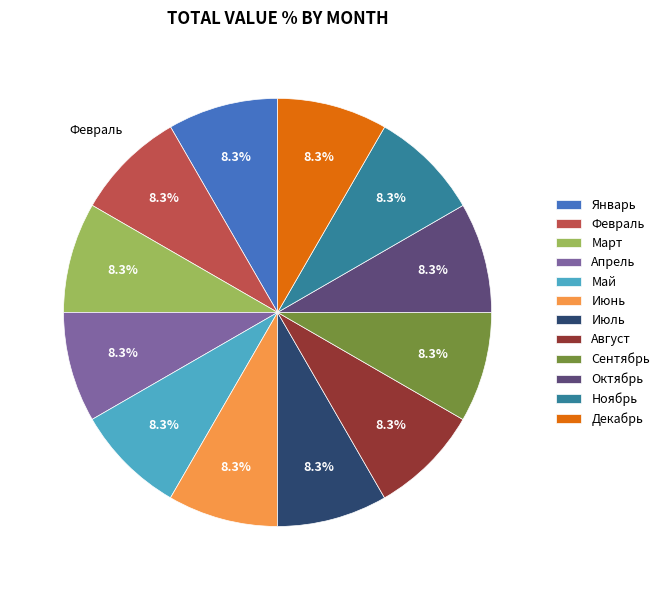

What portion of the pie excludes Июнь?

91.7%